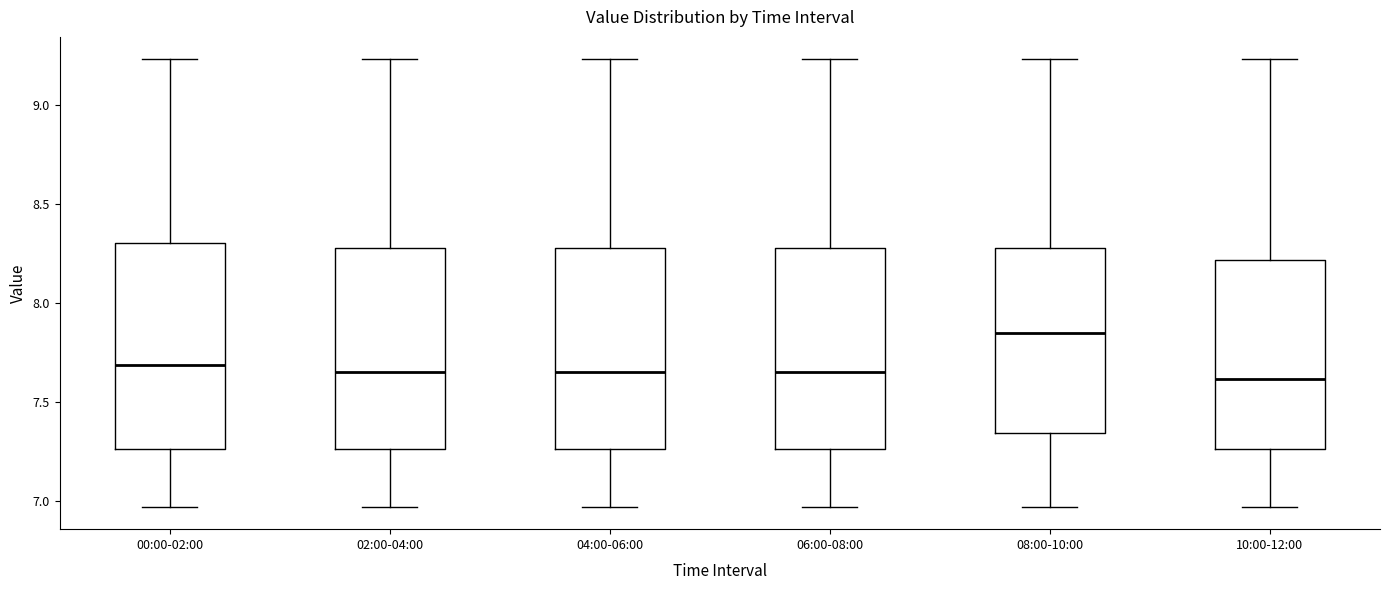

Which box's median line is the highest?

08:00-10:00